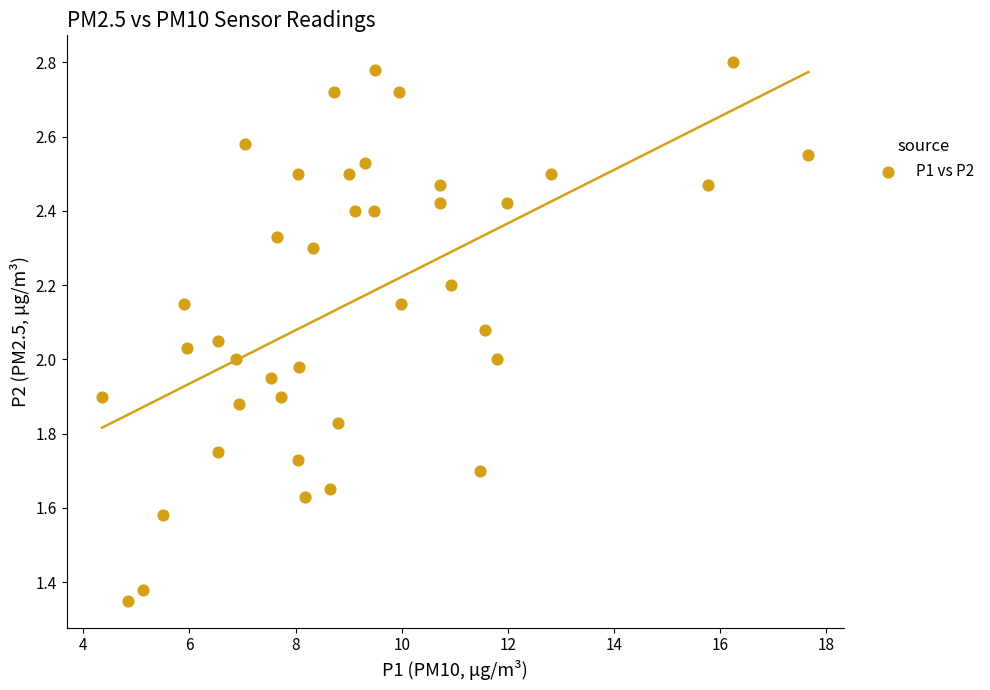

What is the range of X values (max minus min)?

13.3